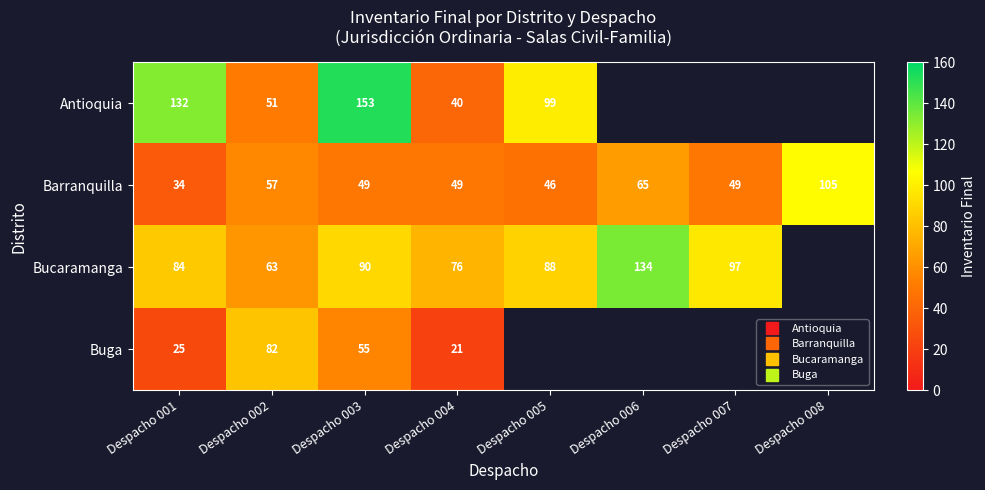

How many values in Bucaramanga are above zero?

7